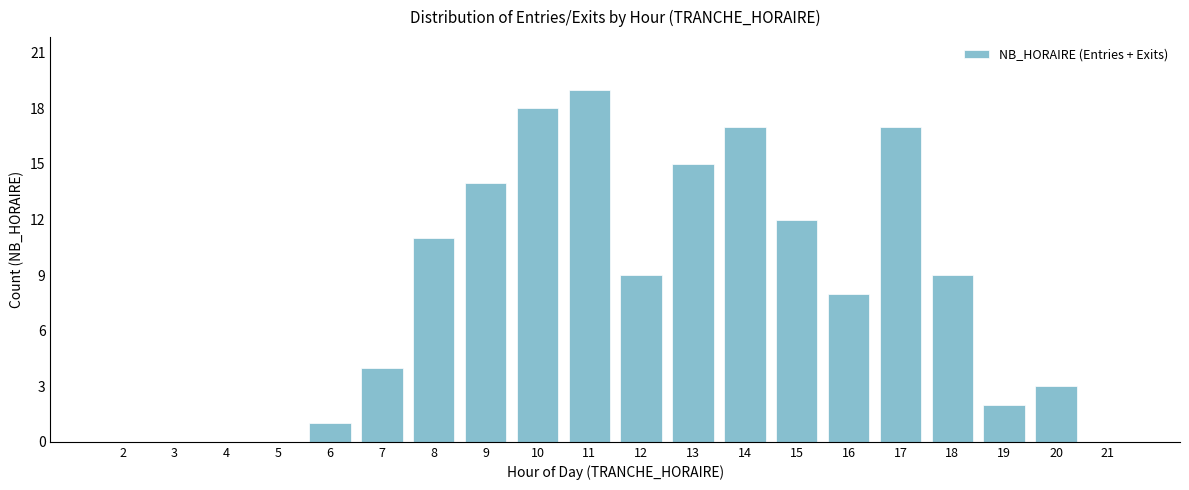

Reading left to right, transcribe all the data shown in this chart.

2=0	3=0	4=0	5=0	6=1	7=4	8=11	9=14	10=18	11=19	12=9	13=15	14=17	15=12	16=8	17=17	18=9	19=2	20=3	21=0